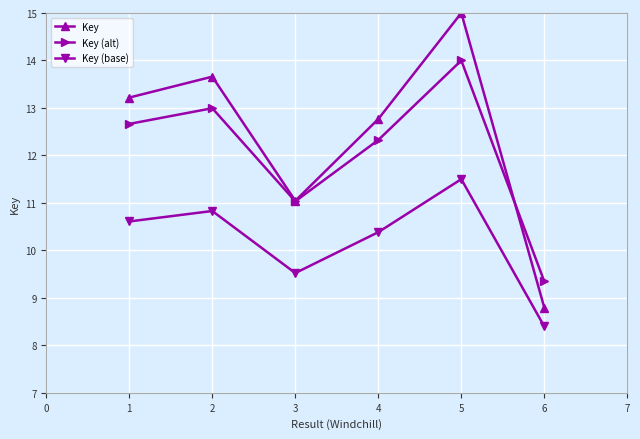

True or false: Key (base) has a value of 3.5 at 1.

False